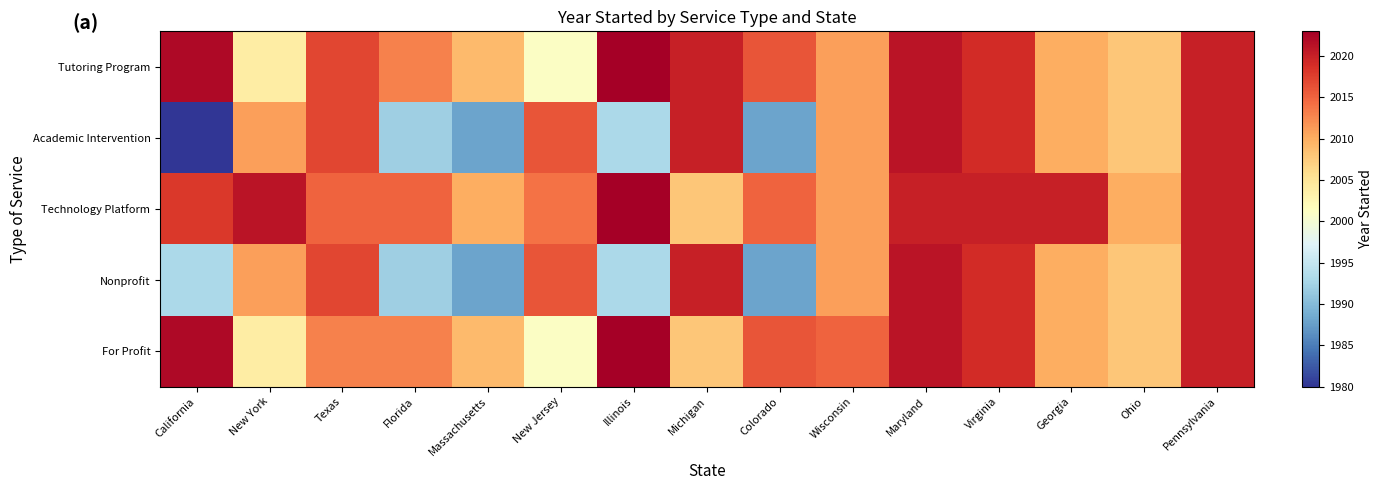

Rank the series by their maximum value, from highest to lowest.

Tutoring Program, Technology Platform, For Profit, Academic Intervention, Nonprofit